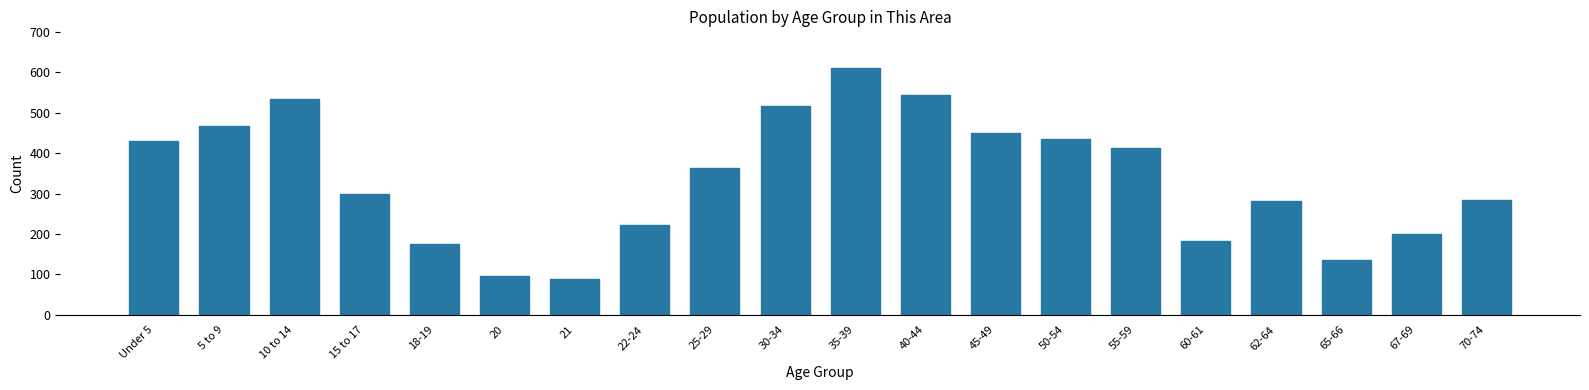

What is the difference between the values at 25-29 and 30-34?

153